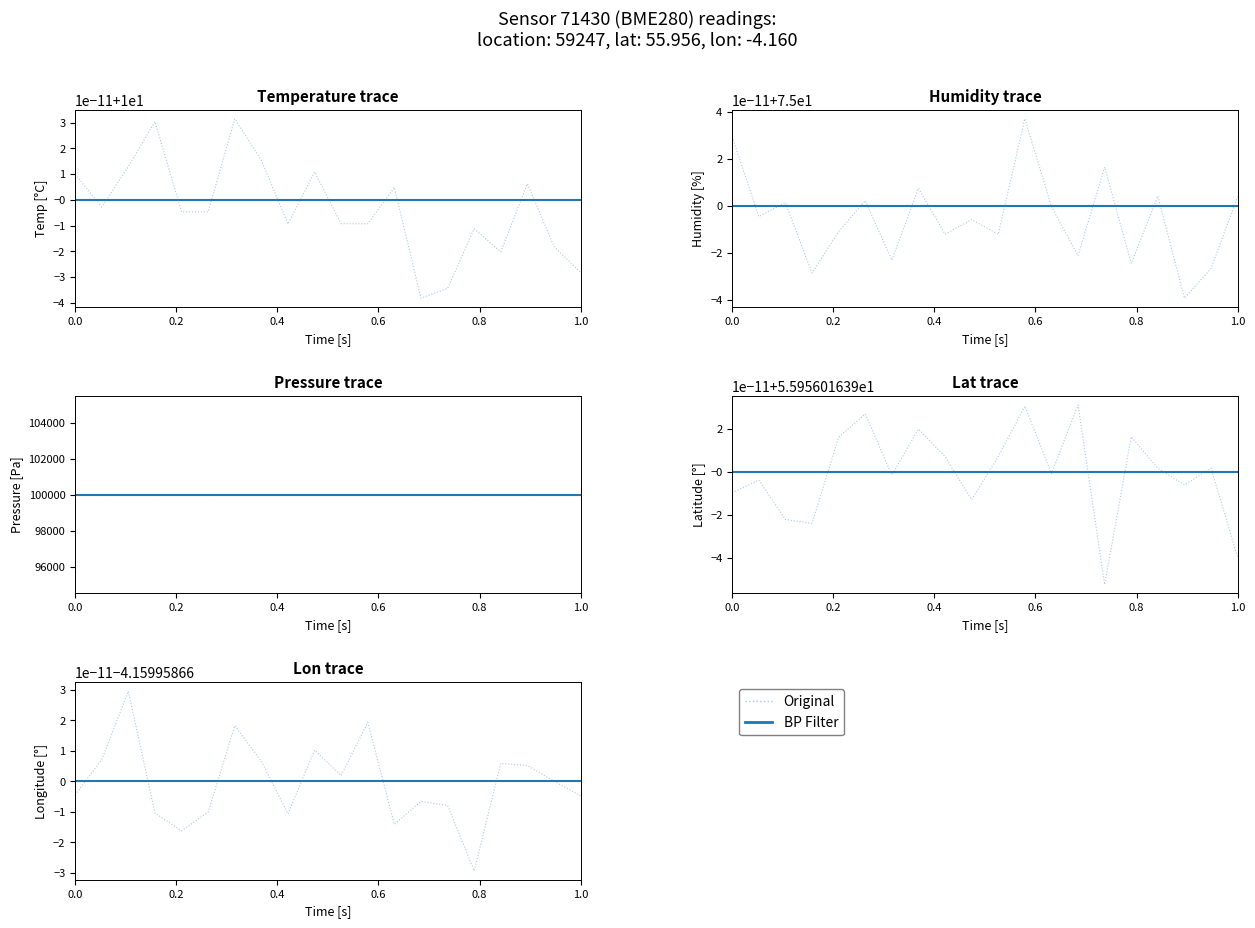

What is the value of the pressure point at the 16th from the left?

100000.0